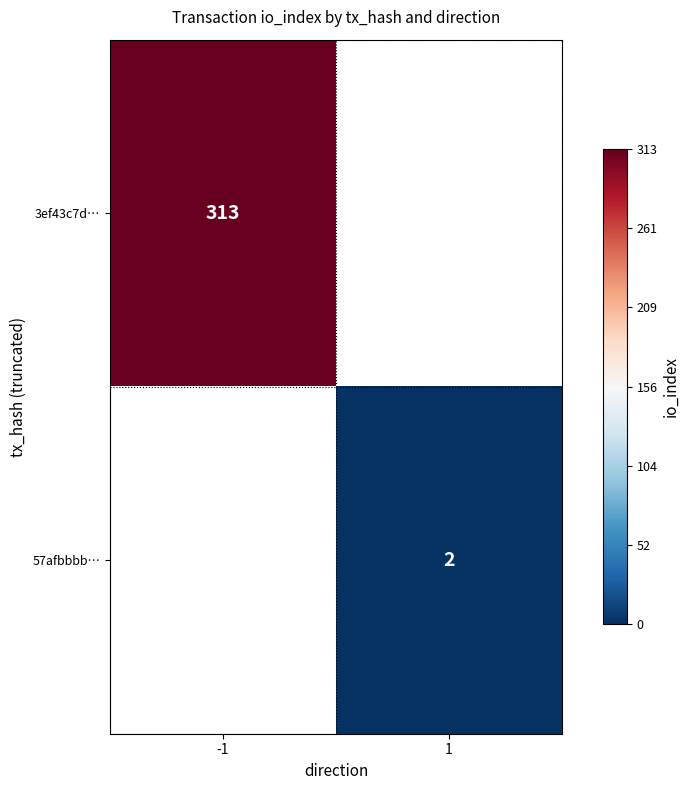

Is the value of 3ef43c7d… at -1 greater than the value of 57afbbbb… at 1?

Yes